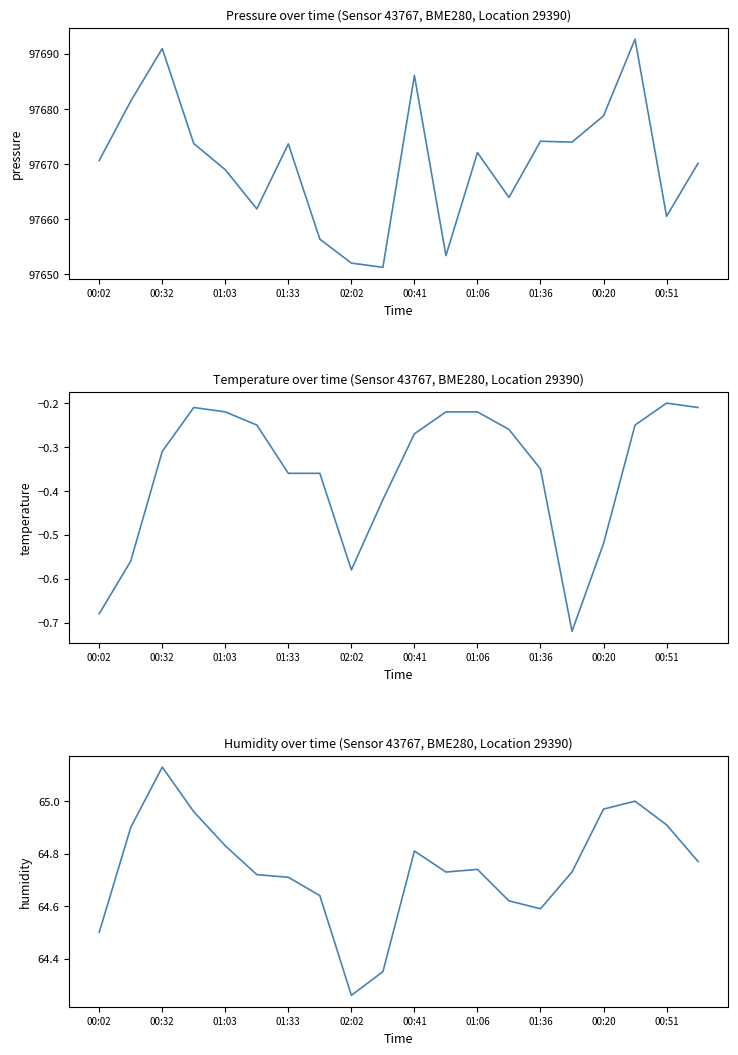

What are all the series names shown in the legend?

pressure, temperature, humidity